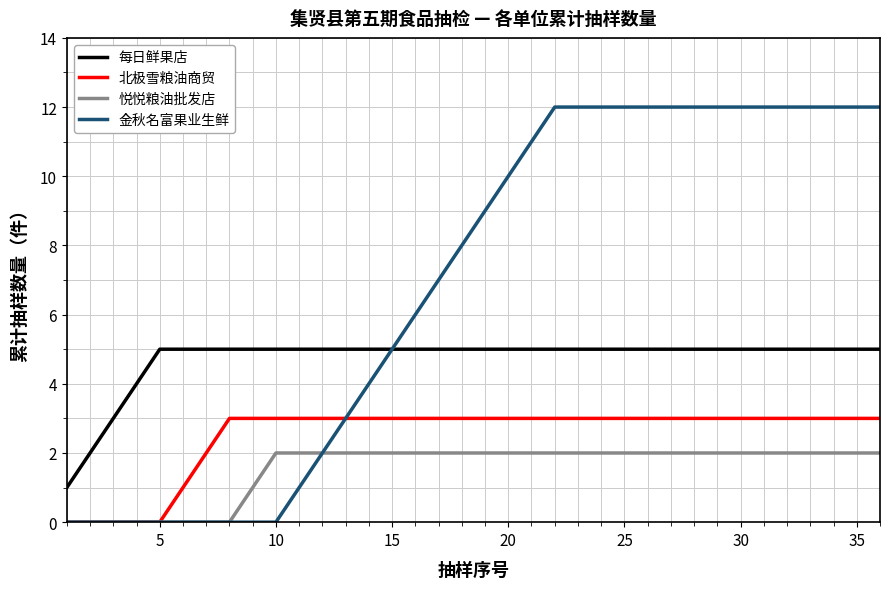

Which series has the largest range (max minus min)?

金秋名富果业生鲜